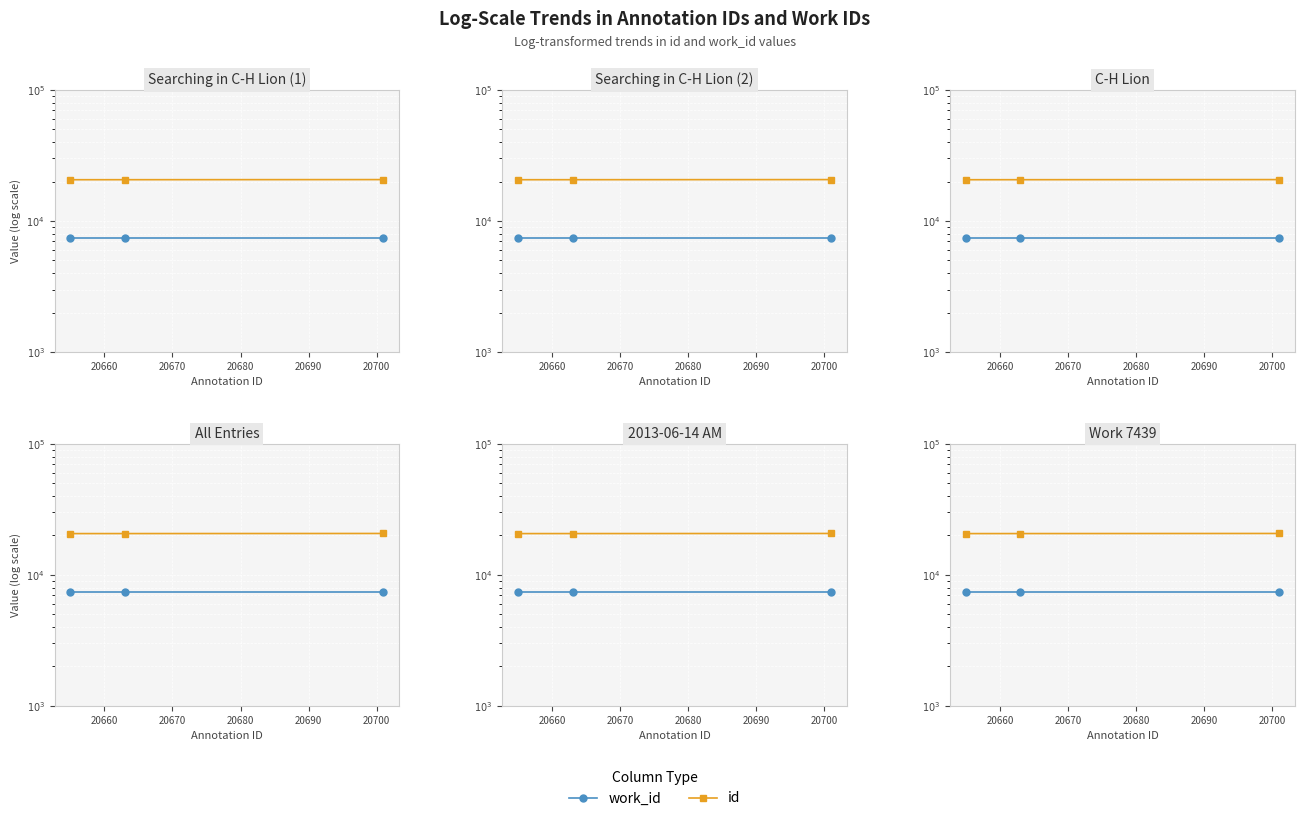

List the series in order of their peak value, highest first.

id, work_id